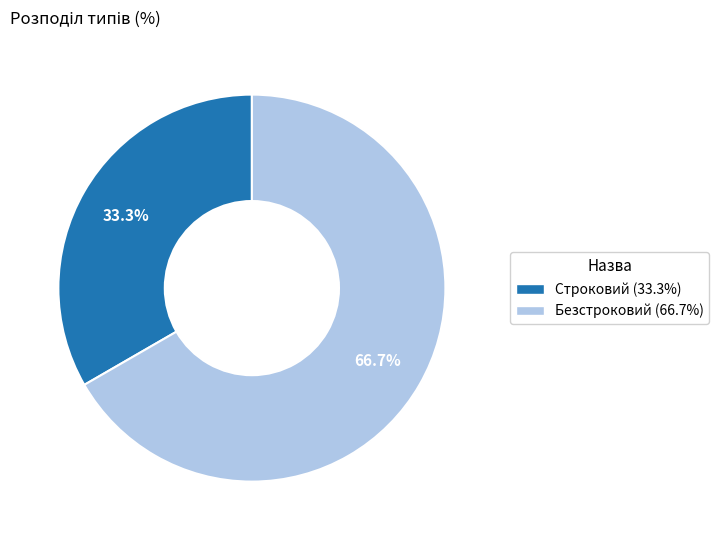

What portion of the pie excludes Строковий?

66.7%